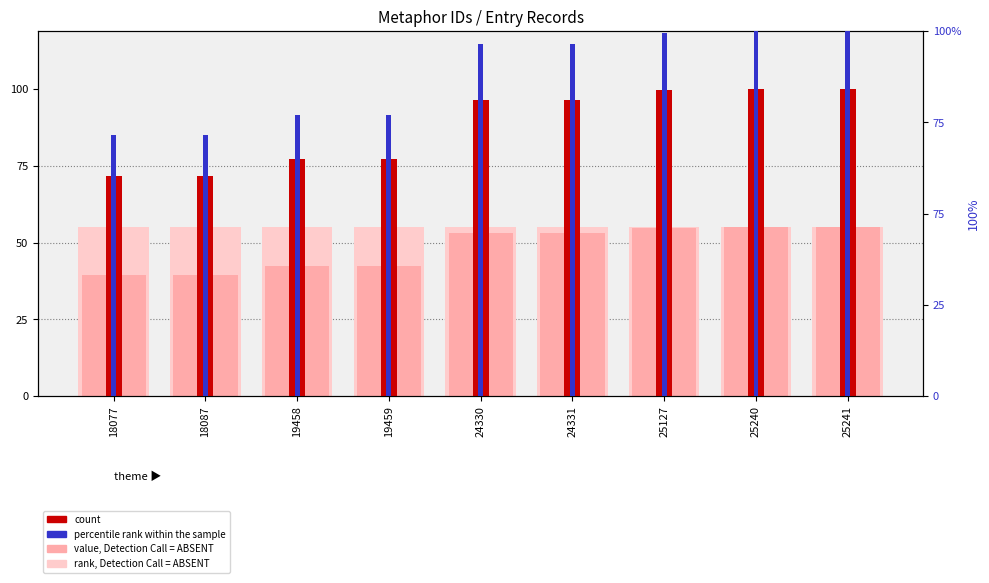

What is the value of the percentile rank within the sample bar at the 6th from the left?

96.4